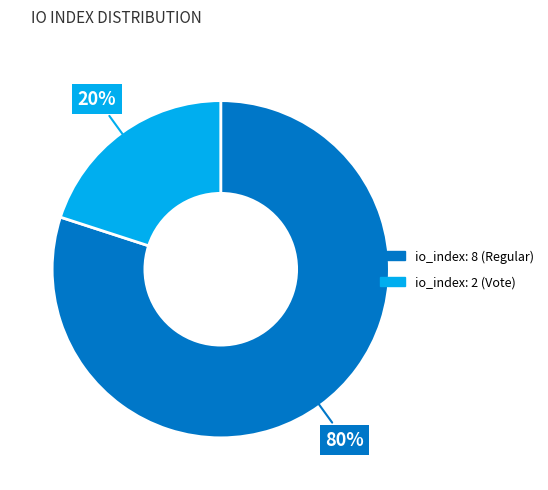

To the nearest percent, what is the difference between the largest and smallest slice percentages?

60%